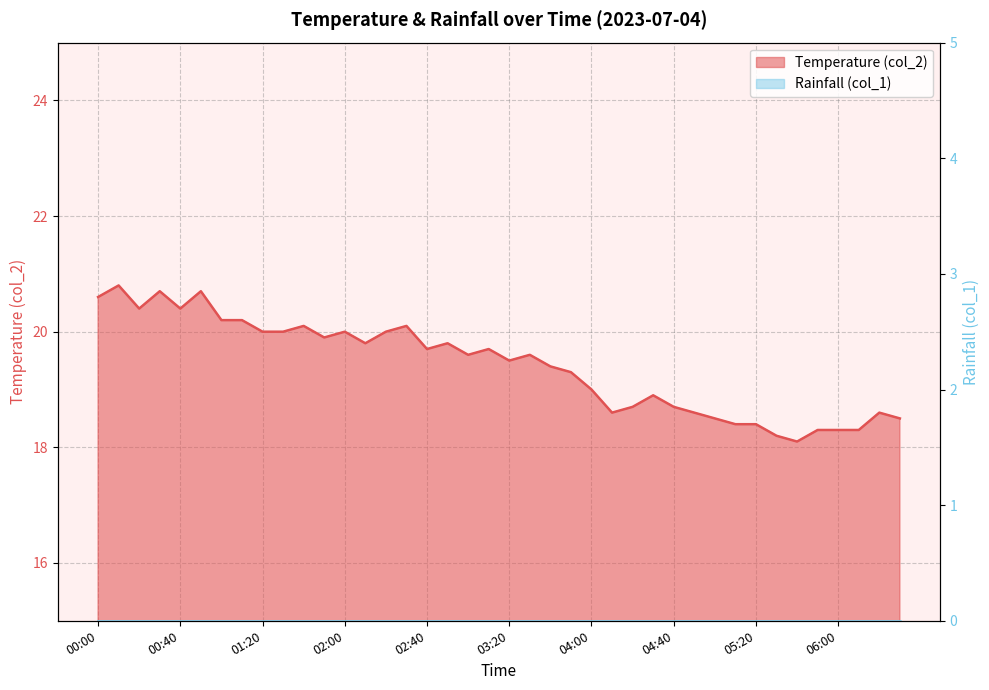

At which label is the value closest to 19?

04:00